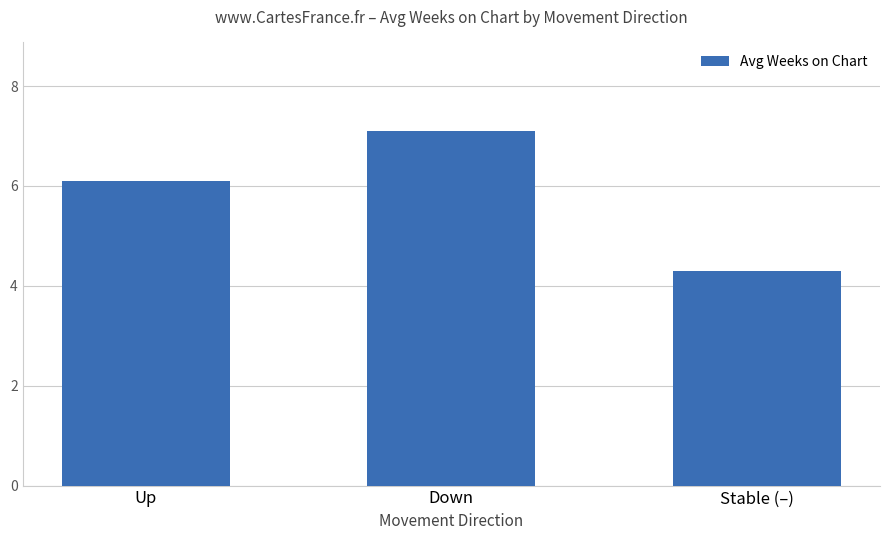

Are the bars grouped side by side (vs. stacked)?

No